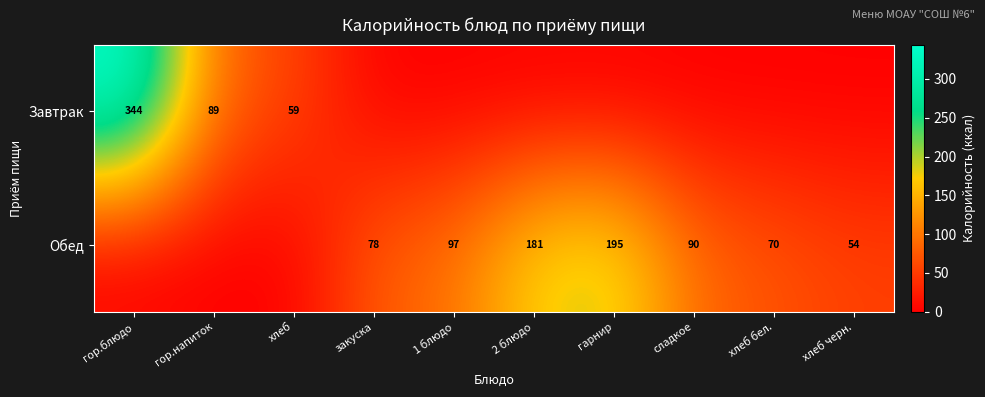

At which category is the sum across all series the highest?

гор.блюдо